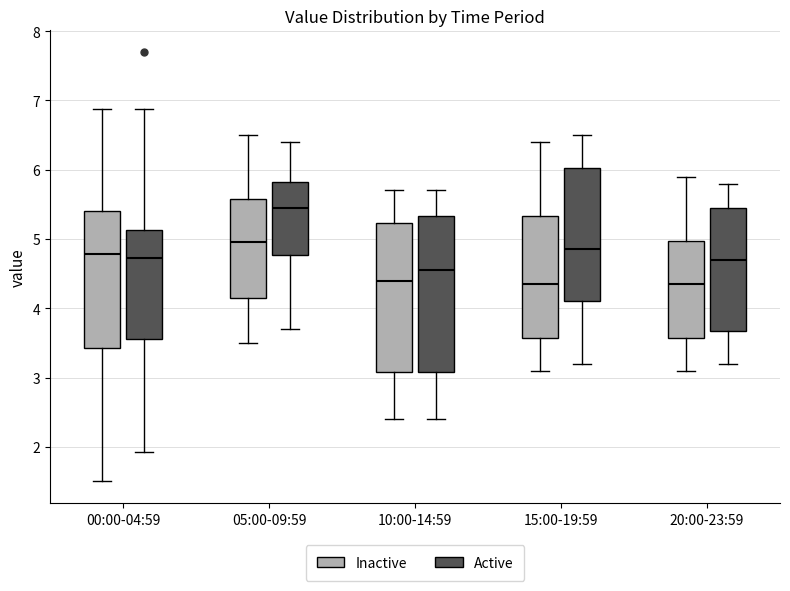

Comparing the boxes themselves (not the whiskers), which one is the tallest?

10:00-14:59 (Active)